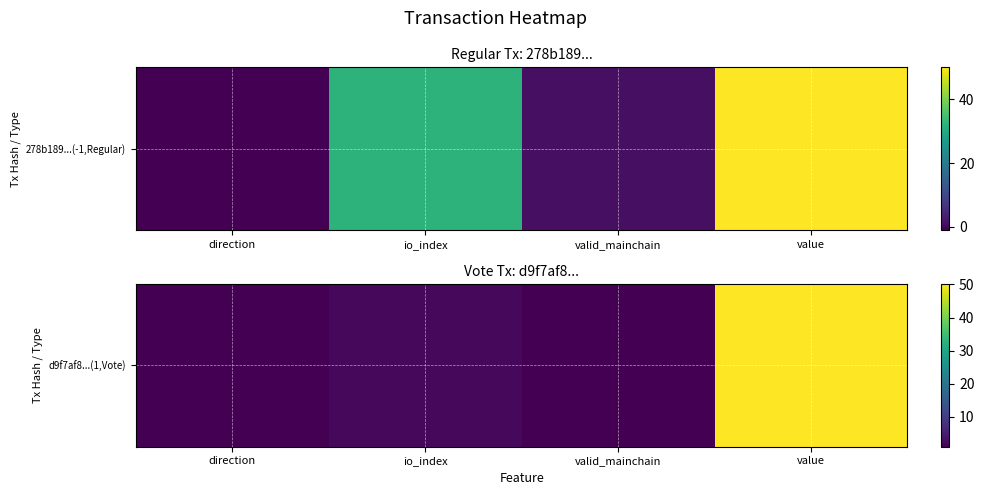

What is the difference between the second highest and second lowest values?

1.0